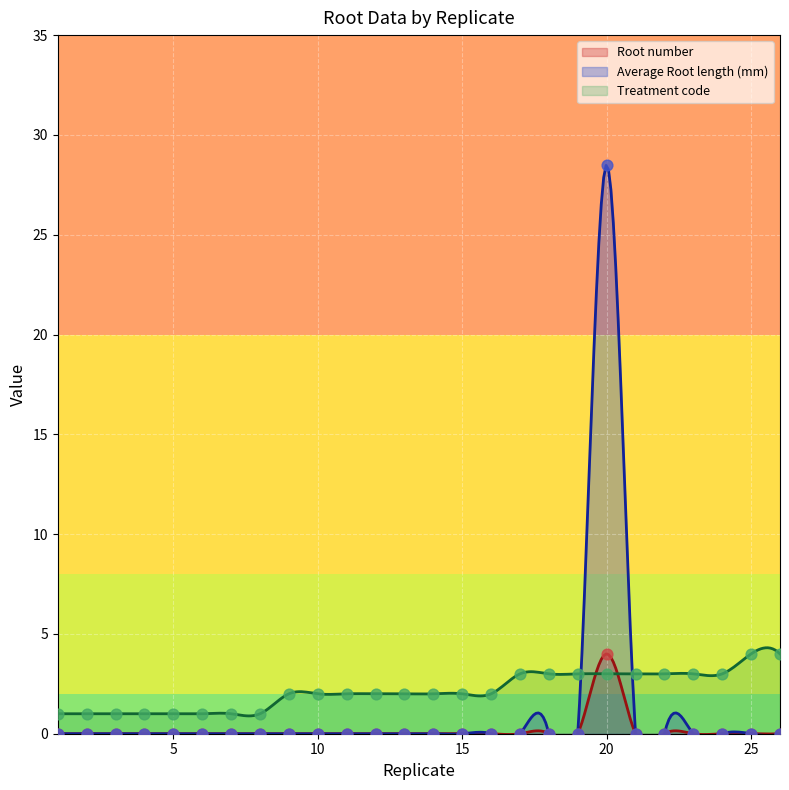

At how many categories does at least one series exceed 6?

1